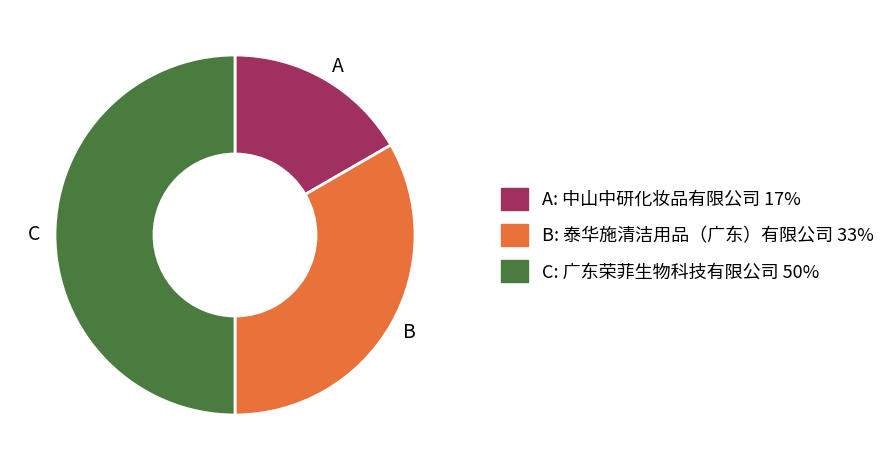

Combined, do A and C account for over 50%?

Yes